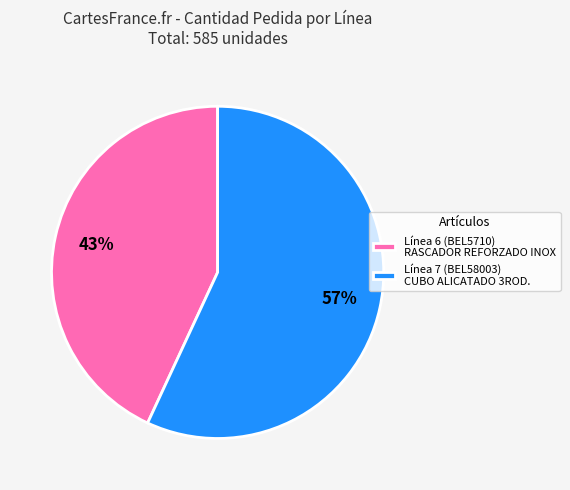

To the nearest percent, what is the combined percentage of Línea 6 and Línea 7?

100%